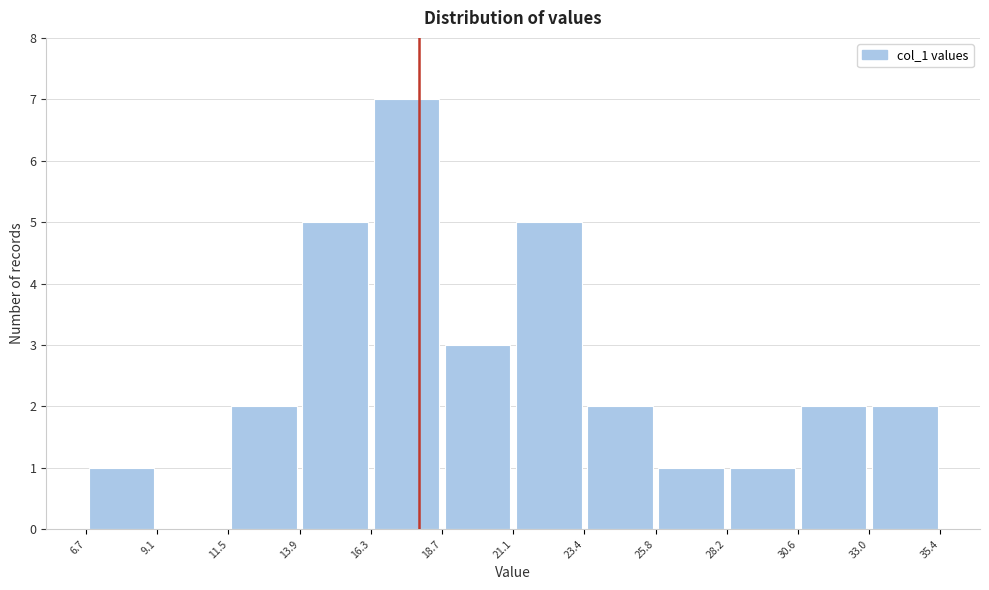

Which range on the x-axis has the tallest bar?

16.3 to 18.7